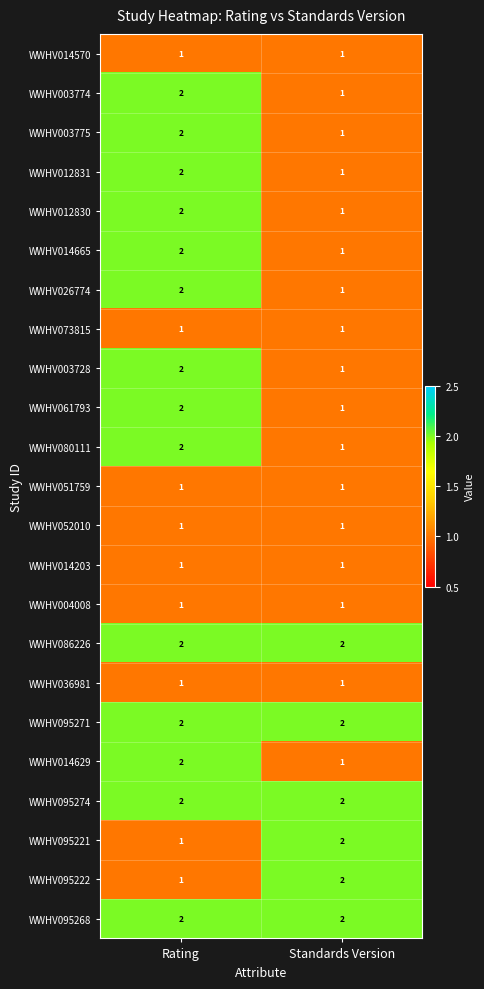

The value of WWHV095271 at Rating is 0. True or false?

False